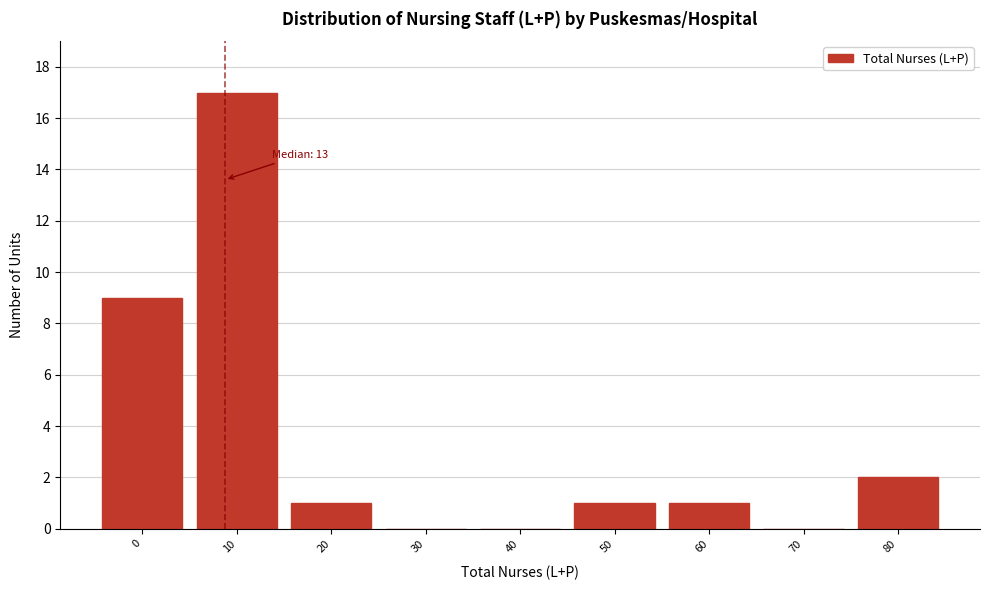

Reading right to left, extract all data points from this chart.

80=2	70=0	60=1	50=1	40=0	30=0	20=1	10=17	0=9